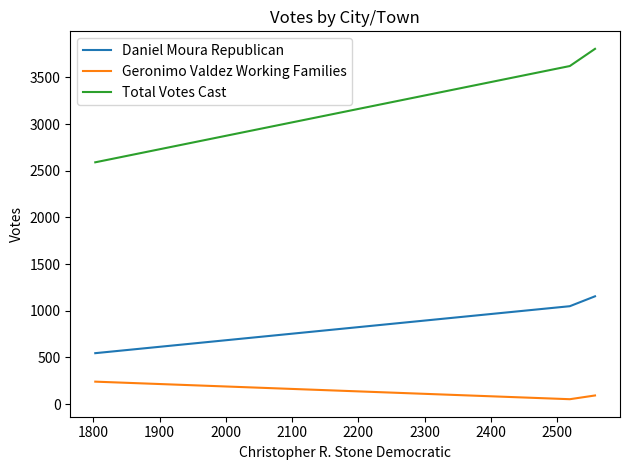

What is the highest value of the Daniel Moura Republican series?

1155